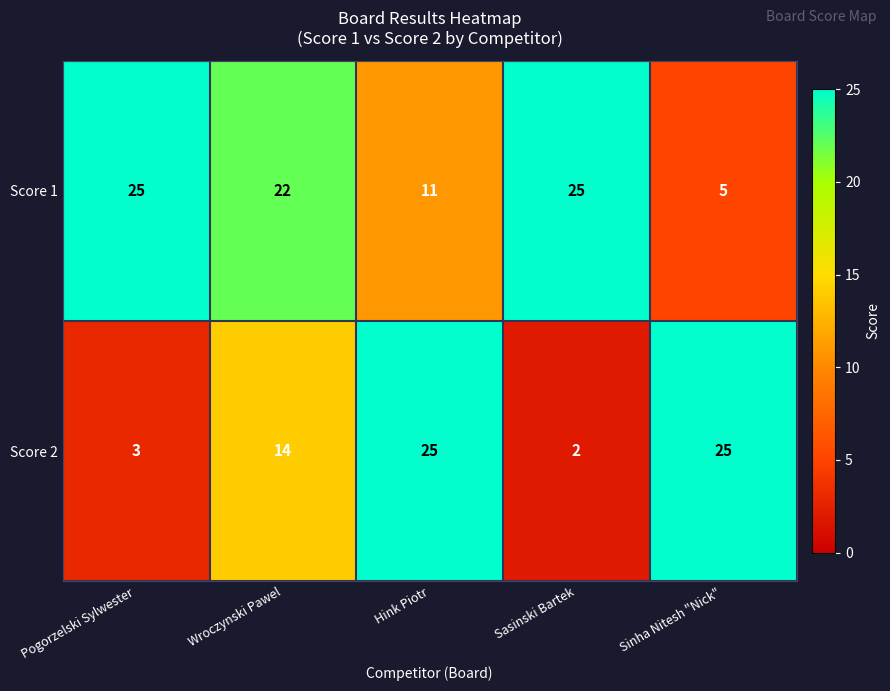

Between Hink Piotr and Sinha Nitesh "Nick", which series saw the biggest shift?

Score 1